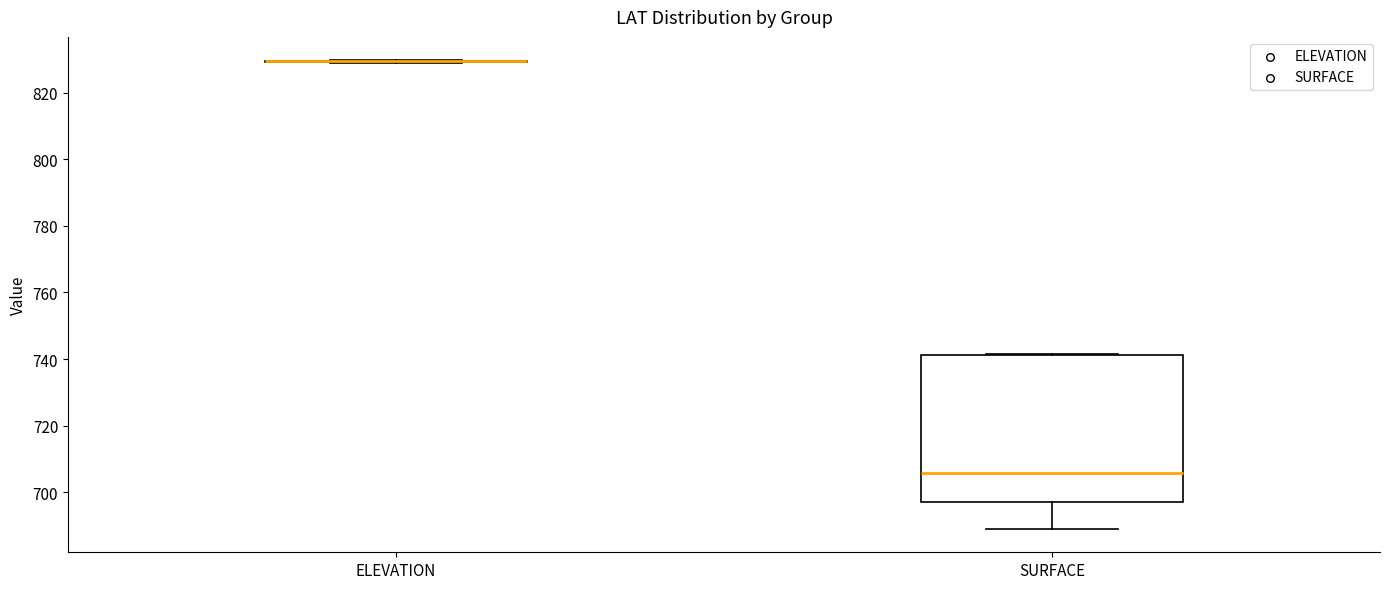

Which box is the tallest, from its lower edge to its upper edge?

SURFACE